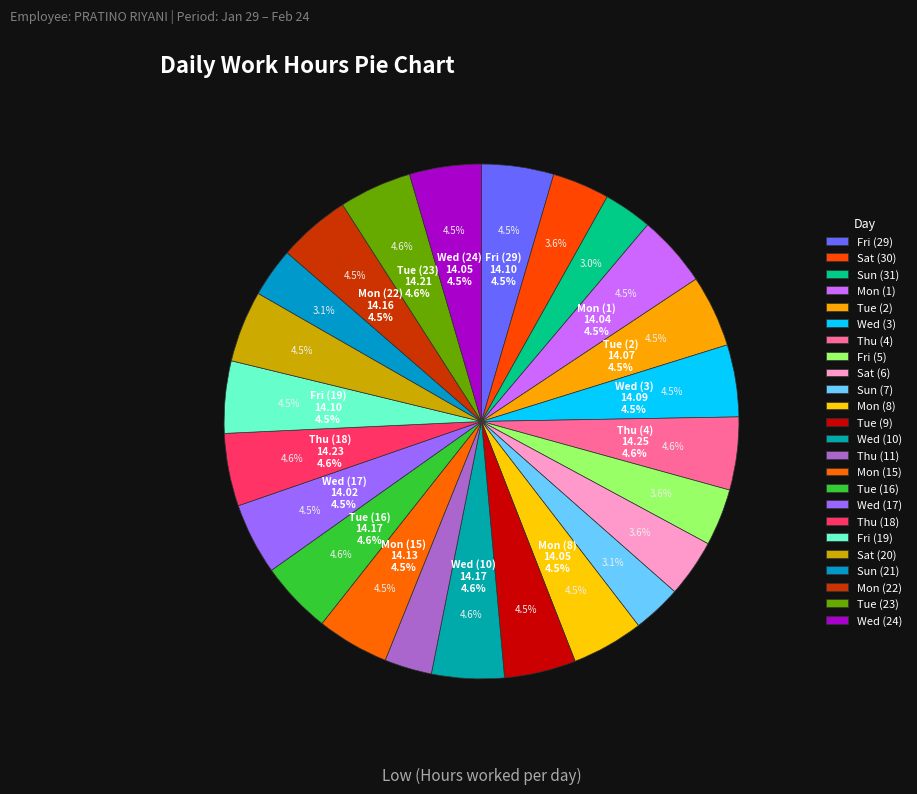

The Fri (29) slice represents 1% of the pie. True or false?

False